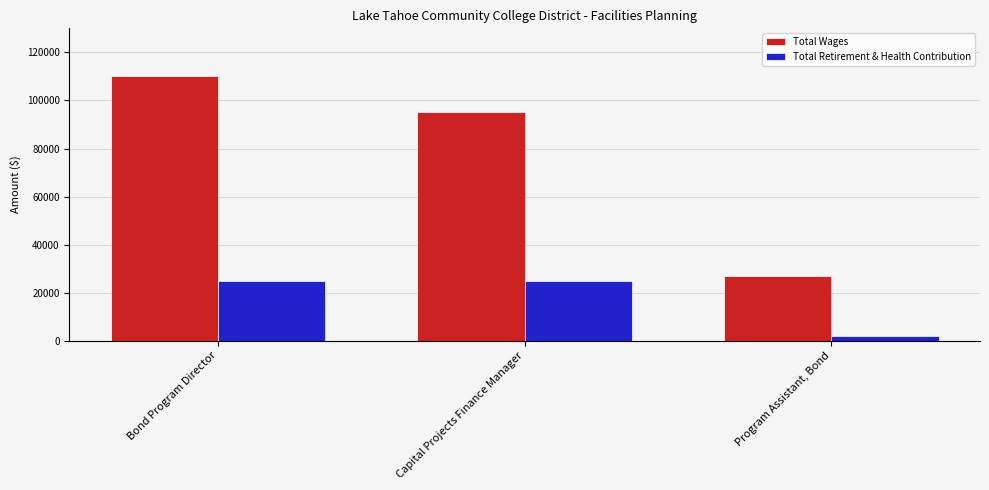

The value of Total Retirement & Health Contribution at Program Assistant, Bond is 1808. True or false?

True